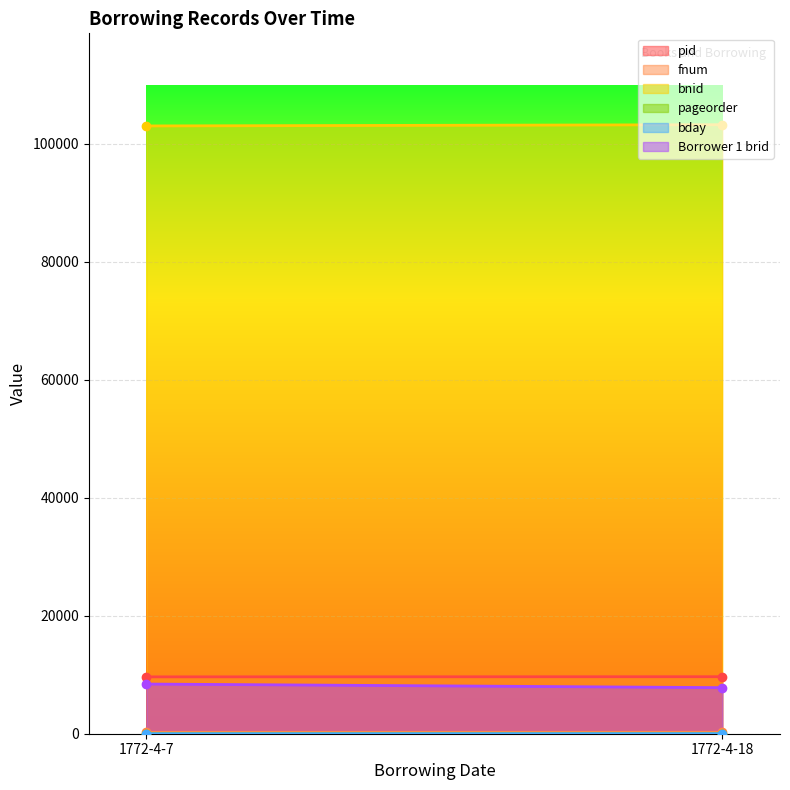

List the labels in order of fnum value, smallest first.

1772-4-7, 1772-4-18